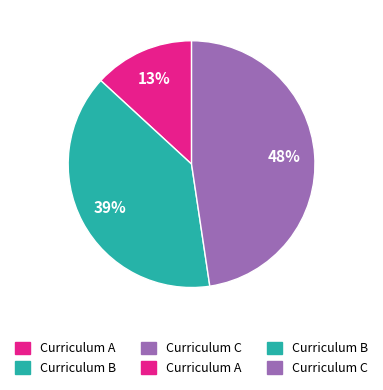

To the nearest percent, what is the average slice percentage?

33%